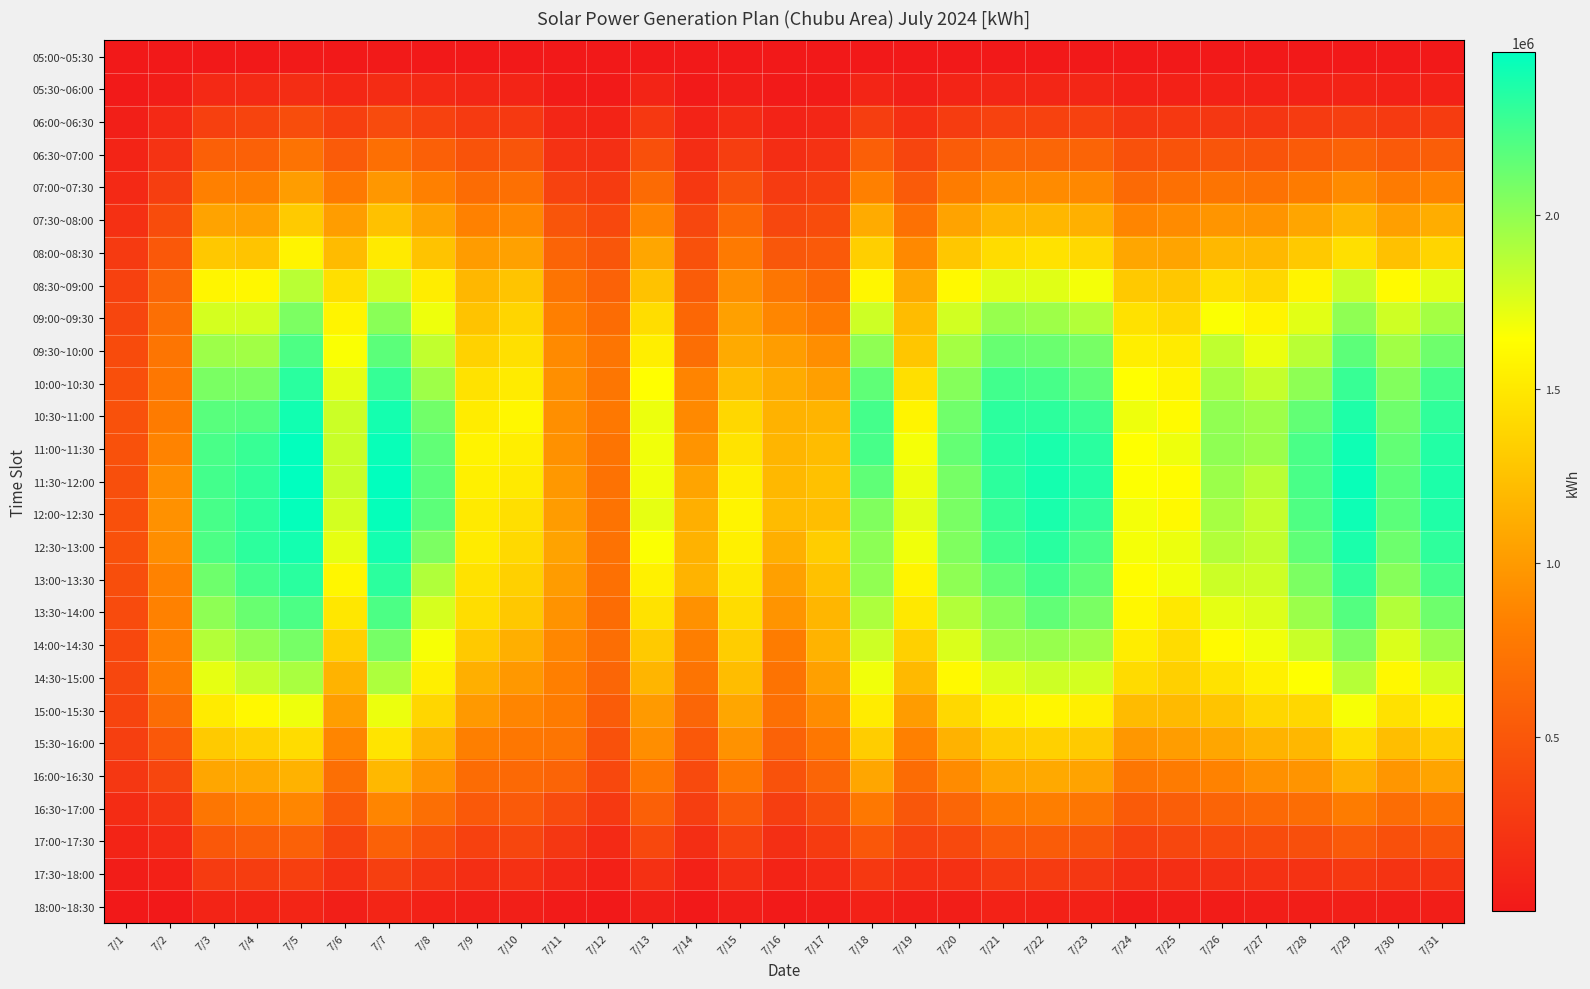

Reading right to left, what are all the values shown in this chart?

05:00~05:30: 7/31=92	7/30=132	7/29=161	7/28=175	7/27=160	7/26=230	7/25=248	7/24=278	7/23=451	7/22=521	7/21=587	7/20=527	7/19=421	7/18=657	7/17=177	7/16=135	7/15=357	7/14=168	7/13=1121	7/12=233	7/11=321	7/10=1032	7/9=1651	7/8=2396	7/7=6771	7/6=4269	7/5=7889	7/4=4864	7/3=2604	7/2=998	7/1=243
05:30~06:00: 7/31=70474	7/30=70522	7/29=84322	7/28=76984	7/27=64369	7/26=69089	7/25=69127	7/24=63838	7/23=101414	7/22=103366	7/21=107835	7/20=91942	7/19=49120	7/18=97235	7/17=21966	7/16=10042	7/15=47719	7/14=14496	7/13=89090	7/12=11992	7/11=23500	7/10=95651	7/9=102003	7/8=126650	7/7=155918	7/6=118837	7/5=165690	7/4=137374	7/3=126078	7/2=34890	7/1=7739
06:00~06:30: 7/31=279961	7/30=266109	7/29=308431	7/28=270298	7/27=236195	7/26=244386	7/25=246672	7/24=231964	7/23=324155	7/22=329593	7/21=333612	7/20=286991	7/19=182909	7/18=301525	7/17=108996	7/16=79611	7/15=155052	7/14=81644	7/13=251983	7/12=83829	7/11=102914	7/10=264929	7/9=267129	7/8=333001	7/7=404105	7/6=309574	7/5=423291	7/4=342508	7/3=317036	7/2=126227	7/1=50861
06:30~07:00: 7/31=556982	7/30=528331	7/29=602527	7/28=538250	7/27=473658	7/26=483577	7/25=469792	7/24=449681	7/23=603179	7/22=618109	7/21=618001	7/20=540053	7/19=352507	7/18=564353	7/17=204523	7/16=165483	7/15=302262	7/14=161626	7/13=448361	7/12=176388	7/11=206092	7/10=488480	7/9=471601	7/8=577116	7/7=694695	7/6=533504	7/5=723857	7/4=580240	7/3=568923	7/2=210016	7/1=86990
07:00~07:30: 7/31=847096	7/30=787444	7/29=897305	7/28=795358	7/27=717166	7/26=733778	7/25=699747	7/24=658401	7/23=879111	7/22=906147	7/21=906130	7/20=797359	7/19=531333	7/18=833111	7/17=309546	7/16=271618	7/15=466707	7/14=249469	7/13=663715	7/12=277022	7/11=334888	7/10=702798	7/9=673349	7/8=829330	7/7=981493	7/6=773883	7/5=1019758	7/4=823428	7/3=830573	7/2=299658	7/1=131806
07:30~08:00: 7/31=1122570	7/30=1029205	7/29=1181095	7/28=1069439	7/27=954932	7/26=968640	7/25=897974	7/24=865068	7/23=1141310	7/22=1181240	7/21=1177310	7/20=1056145	7/19=710331	7/18=1104253	7/17=416111	7/16=370654	7/15=637277	7/14=368090	7/13=860279	7/12=376517	7/11=482842	7/10=884390	7/9=835267	7/8=1055030	7/7=1250253	7/6=1015726	7/5=1311069	7/4=1045051	7/3=1057977	7/2=418238	7/1=186013
08:00~08:30: 7/31=1376417	7/30=1244700	7/29=1439338	7/28=1298277	7/27=1192505	7/26=1193412	7/25=1064139	7/24=1072171	7/23=1398895	7/22=1457121	7/21=1422295	7/20=1290729	7/19=889323	7/18=1339607	7/17=523630	7/16=500402	7/15=784118	7/14=456973	7/13=1071347	7/12=495187	7/11=609257	7/10=1043979	7/9=1010040	7/8=1260018	7/7=1509524	7/6=1205551	7/5=1575936	7/4=1270269	7/3=1295835	7/2=512632	7/1=265552
08:30~09:00: 7/31=1736113	7/30=1610753	7/29=1819081	7/28=1577774	7/27=1389982	7/26=1440425	7/25=1287817	7/24=1296773	7/23=1680202	7/22=1741638	7/21=1749466	7/20=1607882	7/19=1096456	7/18=1587047	7/17=644591	7/16=754891	7/15=926852	7/14=542147	7/13=1256153	7/12=588577	7/11=735789	7/10=1271621	7/9=1183571	7/8=1529494	7/7=1808189	7/6=1443847	7/5=1868799	7/4=1598632	7/3=1582114	7/2=621562	7/1=326476
09:00~09:30: 7/31=1935650	7/30=1799054	7/29=2005182	7/28=1735665	7/27=1573636	7/26=1656061	7/25=1400515	7/24=1453927	7/23=1890823	7/22=1956139	7/21=1978934	7/20=1788741	7/19=1219469	7/18=1806025	7/17=782533	7/16=871062	7/15=1036158	7/14=635512	7/13=1427114	7/12=665441	7/11=828769	7/10=1378455	7/9=1258462	7/8=1699899	7/7=2022331	7/6=1572515	7/5=2064726	7/4=1787031	7/3=1779893	7/2=689958	7/1=362131
09:30~10:00: 7/31=2109640	7/30=1943484	7/29=2164514	7/28=1869254	7/27=1710162	7/26=1849263	7/25=1516055	7/24=1539947	7/23=2081241	7/22=2123021	7/21=2132905	7/20=1933573	7/19=1280866	7/18=2004147	7/17=915942	7/16=1019096	7/15=1103078	7/14=685307	7/13=1538261	7/12=738802	7/11=892430	7/10=1446478	7/9=1355901	7/8=1843162	7/7=2173011	7/6=1662642	7/5=2215868	7/4=1942980	7/3=1958378	7/2=744228	7/1=406676
10:00~10:30: 7/31=2242685	7/30=2048053	7/29=2286145	7/28=2007138	7/27=1832154	7/26=1927322	7/25=1575197	7/24=1639903	7/23=2159074	7/22=2232170	7/21=2254027	7/20=2034417	7/19=1437865	7/18=2158864	7/17=1030105	7/16=1106581	7/15=1223536	7/14=854135	7/13=1641436	7/12=754091	7/11=928730	7/10=1519870	7/9=1465261	7/8=1955380	7/7=2292812	7/6=1727213	7/5=2331396	7/4=2075023	7/3=2068885	7/2=756990	7/1=442635
10:30~11:00: 7/31=2308961	7/30=2108940	7/29=2368673	7/28=2146617	7/27=1958816	7/26=1999295	7/25=1613807	7/24=1697094	7/23=2271954	7/22=2320478	7/21=2323697	7/20=2103048	7/19=1576679	7/18=2241713	7/17=1164403	7/16=1151433	7/15=1389046	7/14=891549	7/13=1701722	7/12=763318	7/11=928765	7/10=1594072	7/9=1526214	7/8=2097429	7/7=2395990	7/6=1812197	7/5=2408944	7/4=2195760	7/3=2179458	7/2=793156	7/1=455725
11:00~11:30: 7/31=2353038	7/30=2147186	7/29=2416453	7/28=2226899	7/27=1963267	7/26=2001066	7/25=1701006	7/24=1644337	7/23=2330146	7/22=2384257	7/21=2335483	7/20=2144017	7/19=1676170	7/18=2235633	7/17=1215179	7/16=1171357	7/15=1465419	7/14=959488	7/13=1691322	7/12=733369	7/11=943244	7/10=1541655	7/9=1570893	7/8=2152921	7/7=2437420	7/6=1821185	7/5=2454082	7/4=2285591	7/3=2228999	7/2=851025	7/1=452455
11:30~12:00: 7/31=2372439	7/30=2178652	7/29=2434346	7/28=2227212	7/27=1870397	7/26=1963317	7/25=1627638	7/24=1649761	7/23=2350640	7/22=2398042	7/21=2319438	7/20=2084393	7/19=1701813	7/18=2155687	7/17=1252288	7/16=1188290	7/15=1538307	7/14=1061664	7/13=1688901	7/12=716122	7/11=984406	7/10=1509806	7/9=1549082	7/8=2172683	7/7=2459274	7/6=1824990	7/5=2467982	7/4=2311402	7/3=2248718	7/2=916638	7/1=436602
12:00~12:30: 7/31=2363031	7/30=2172433	7/29=2422239	7/28=2211902	7/27=1835320	7/26=1929930	7/25=1605492	7/24=1678901	7/23=2299714	7/22=2381464	7/21=2293431	7/20=2073616	7/19=1737857	7/18=2053291	7/17=1232723	7/16=1214731	7/15=1573905	7/14=1128676	7/13=1723142	7/12=731976	7/11=1011497	7/10=1445814	7/9=1511087	7/8=2168065	7/7=2446323	7/6=1787007	7/5=2450035	7/4=2322873	7/3=2234047	7/2=939489	7/1=447391
12:30~13:00: 7/31=2316886	7/30=2113488	7/29=2379353	7/28=2156825	7/27=1845549	7/26=1892513	7/25=1704819	7/24=1673769	7/23=2226225	7/22=2334015	7/21=2256501	7/20=2057291	7/19=1691405	7/18=2011665	7/17=1321714	7/16=1134391	7/15=1548942	7/14=1154356	7/13=1658129	7/12=716614	7/11=1052907	7/10=1402579	7/9=1519535	7/8=2067275	7/7=2401068	7/6=1721980	7/5=2401553	7/4=2321419	7/3=2220258	7/2=917379	7/1=450122
13:00~13:30: 7/31=2236708	7/30=2030554	7/29=2303091	7/28=2063860	7/27=1807149	7/26=1809435	7/25=1682430	7/24=1628336	7/23=2159170	7/22=2253251	7/21=2146877	7/20=2006203	7/19=1575332	7/18=1998099	7/17=1251635	7/16=1037244	7/15=1499492	7/14=1157145	7/13=1552748	7/12=701285	7/11=1008263	7/10=1346498	7/9=1465014	7/8=1898393	7/7=2326746	7/6=1588971	7/5=2332144	7/4=2249173	7/3=2110350	7/2=846080	7/1=427070
13:30~14:00: 7/31=2110177	7/30=1893495	7/29=2196274	7/28=1963204	7/27=1759020	7/26=1727235	7/25=1503271	7/24=1595990	7/23=2069095	7/22=2150079	7/21=2033290	7/20=1890411	7/19=1497638	7/18=1905987	7/17=1179833	7/16=962060	7/15=1421425	7/14=940798	7/13=1457293	7/12=667593	7/11=951638	7/10=1292376	7/9=1427221	7/8=1775514	7/7=2221171	7/6=1492554	7/5=2220904	7/4=2129639	7/3=2009817	7/2=836358	7/1=402410
14:00~14:30: 7/31=1966358	7/30=1759612	7/29=2055374	7/28=1821122	7/27=1689665	7/26=1616125	7/25=1421892	7/24=1532116	7/23=1944631	7/22=1977870	7/21=1960134	7/20=1764089	7/19=1348238	7/18=1806042	7/17=1159323	7/16=801109	7/15=1328157	7/14=813900	7/13=1307261	7/12=684665	7/11=875101	7/10=1133905	7/9=1300340	7/8=1668267	7/7=2084020	7/6=1347940	7/5=2083387	7/4=1994593	7/3=1885431	7/2=834817	7/1=379391
14:30~15:00: 7/31=1785840	7/30=1605149	7/29=1882918	7/28=1645498	7/27=1550740	7/26=1463032	7/25=1348672	7/24=1413505	7/23=1786272	7/22=1803007	7/21=1759406	7/20=1607249	7/19=1198416	7/18=1688826	7/17=1032923	7/16=730345	7/15=1223892	7/14=735669	7/13=1174063	7/12=622507	7/11=827136	7/10=986784	7/9=1130354	7/8=1544576	7/7=1907421	7/6=1159070	7/5=1919416	7/4=1827640	7/3=1720995	7/2=806595	7/1=370099
15:00~15:30: 7/31=1559745	7/30=1452304	7/29=1672479	7/28=1390012	7/27=1387480	7/26=1264720	7/25=1203390	7/24=1208590	7/23=1546166	7/22=1588402	7/21=1543579	7/20=1397844	7/19=1009165	7/18=1524424	7/17=910403	7/16=700588	7/15=1076584	7/14=621091	7/13=1000738	7/12=541264	7/11=794747	7/10=861648	7/9=992302	7/8=1380694	7/7=1706224	7/6=1025090	7/5=1697516	7/4=1602153	7/3=1518191	7/2=681111	7/1=348886
15:30~16:00: 7/31=1323877	7/30=1228787	7/29=1429807	7/28=1185451	7/27=1157868	7/26=1077359	7/25=1017200	7/24=974031	7/23=1305550	7/22=1342557	7/21=1316602	7/20=1154280	7/19=833180	7/18=1321465	7/17=761521	7/16=589591	7/15=948639	7/14=508902	7/13=918767	7/12=456977	7/11=744287	7/10=757977	7/9=823799	7/8=1174608	7/7=1472737	7/6=859237	7/5=1420246	7/4=1354296	7/3=1308088	7/2=515463	7/1=304216
16:00~16:30: 7/31=1065250	7/30=970191	7/29=1132813	7/28=956970	7/27=931636	7/26=844100	7/25=787588	7/24=755868	7/23=1060103	7/22=1093583	7/21=1074445	7/20=898666	7/19=669745	7/18=1075810	7/17=615233	7/16=462634	7/15=762046	7/14=394256	7/13=759897	7/12=377676	7/11=603483	7/10=645791	7/9=674456	7/8=955897	7/7=1195442	7/6=690672	7/5=1148324	7/4=1088510	7/3=1074528	7/2=365669	7/1=243816
16:30~17:00: 7/31=731375	7/30=679875	7/29=804309	7/28=679030	7/27=641538	7/26=611456	7/25=557212	7/24=536418	7/23=749766	7/22=817717	7/21=791388	7/20=618913	7/19=499453	7/18=770294	7/17=426394	7/16=296176	7/15=521230	7/14=301416	7/13=573056	7/12=264287	7/11=403952	7/10=524764	7/9=518792	7/8=691356	7/7=864192	7/6=521974	7/5=868331	7/4=825479	7/3=756476	7/2=229691	7/1=154340
17:00~17:30: 7/31=472996	7/30=445253	7/29=528385	7/28=436335	7/27=419362	7/26=386019	7/25=367398	7/24=333725	7/23=482748	7/22=544016	7/21=526764	7/20=387921	7/19=339118	7/18=502477	7/17=275543	7/16=176694	7/15=341428	7/14=169081	7/13=383832	7/12=143222	7/11=244419	7/10=366122	7/9=322725	7/8=455612	7/7=583837	7/6=350218	7/5=587577	7/4=556364	7/3=512686	7/2=138202	7/1=91159
17:30~18:00: 7/31=216534	7/30=212228	7/29=253095	7/28=206456	7/27=197023	7/26=175649	7/25=169708	7/24=159494	7/23=242707	7/22=273587	7/21=266921	7/20=189696	7/19=181592	7/18=249300	7/17=134640	7/16=83826	7/15=171363	7/14=70030	7/13=189379	7/12=57695	7/11=111121	7/10=187334	7/9=170114	7/8=228490	7/7=307547	7/6=186270	7/5=310765	7/4=292704	7/3=270022	7/2=55897	7/1=34584
18:00~18:30: 7/31=39819	7/30=39418	7/29=52069	7/28=41760	7/27=39576	7/26=26680	7/25=31198	7/24=23748	7/23=63695	7/22=71056	7/21=72972	7/20=45601	7/19=46259	7/18=71614	7/17=27135	7/16=8718	7/15=42037	7/14=2463	7/13=51501	7/12=3630	7/11=15303	7/10=49674	7/9=50022	7/8=71663	7/7=97809	7/6=52601	7/5=98179	7/4=93960	7/3=87108	7/2=2727	7/1=4613